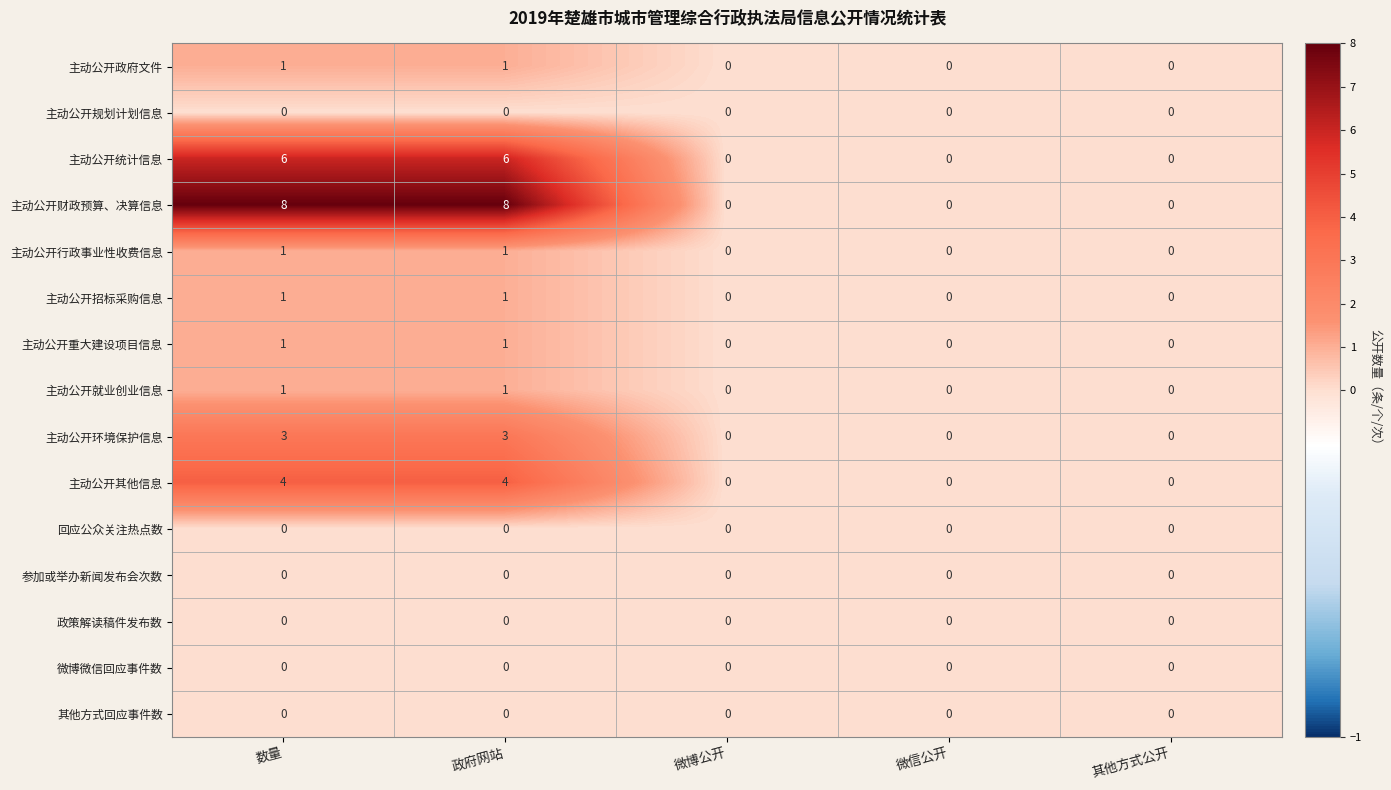

Which series has the largest total across all categories?

主动公开财政预算、决算信息